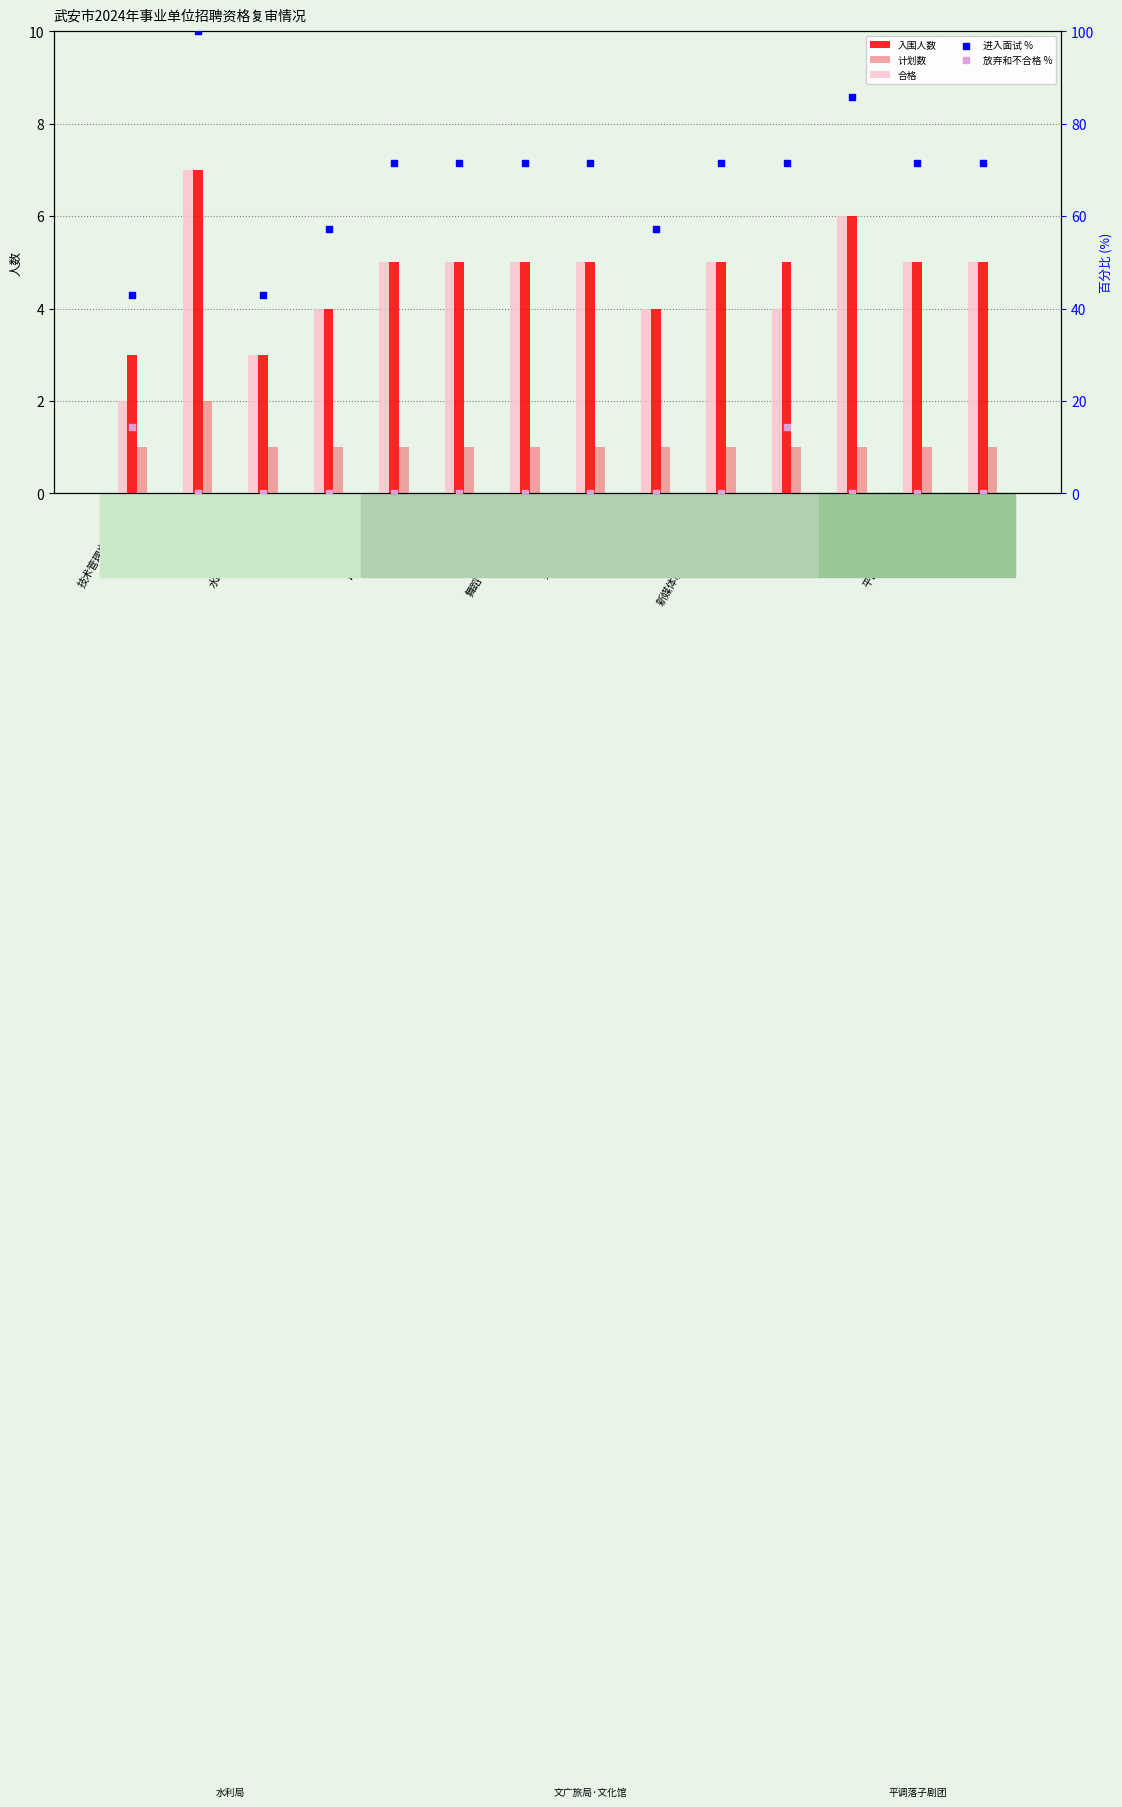

Which series reaches the minimum Y coordinate?

放弃和不合格 %